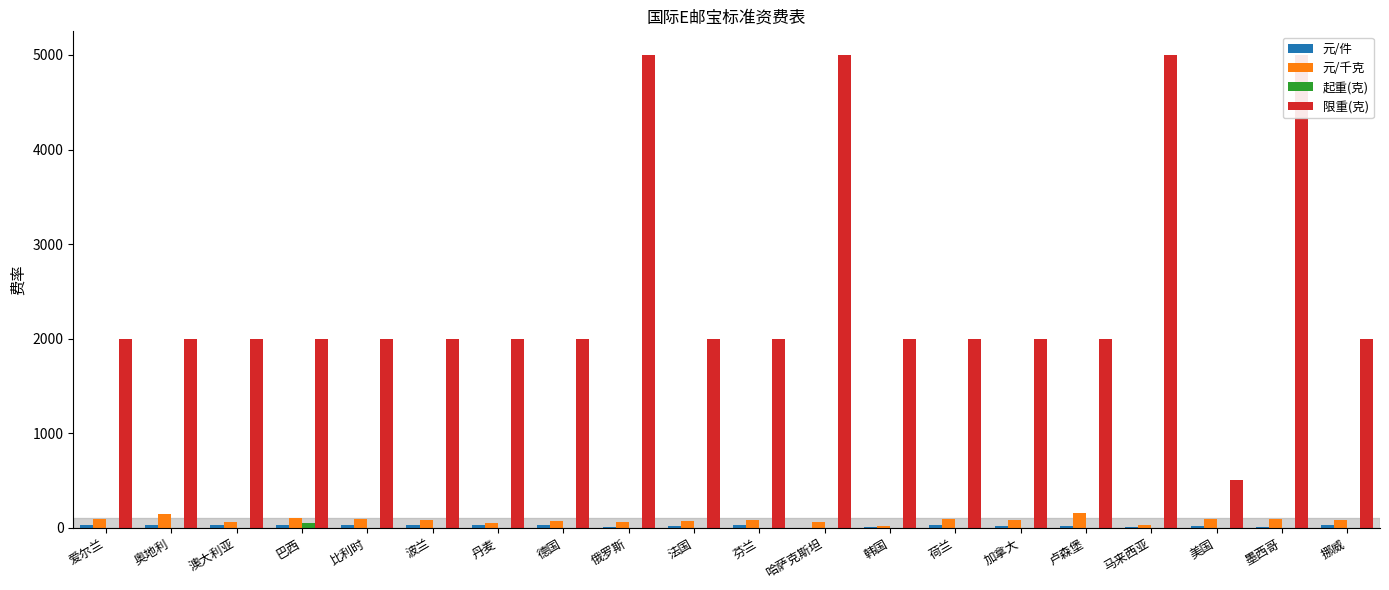

How many groups of bars are there?

20